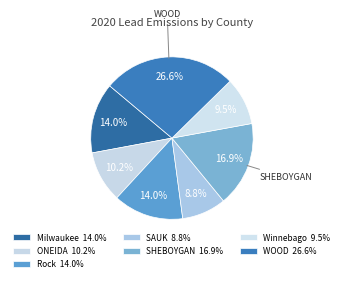

To the nearest percent, what is the combined percentage of SHEBOYGAN and Rock?

31%